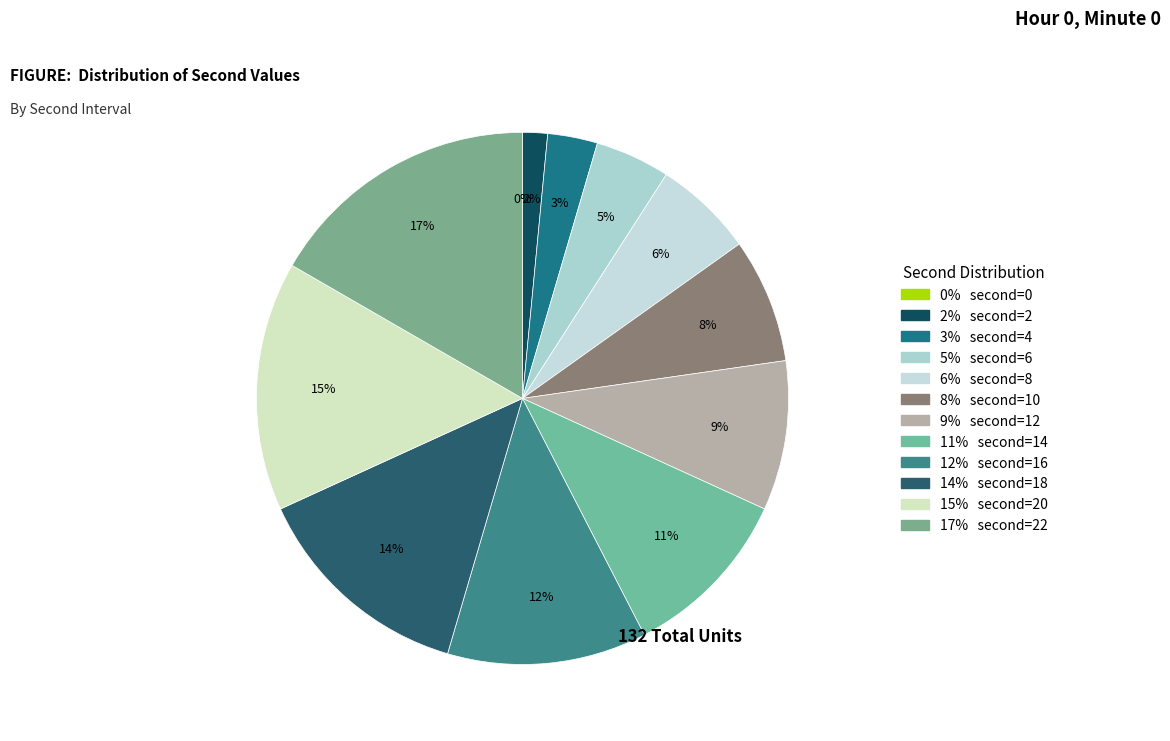

Count the number of slices in the pie.

12